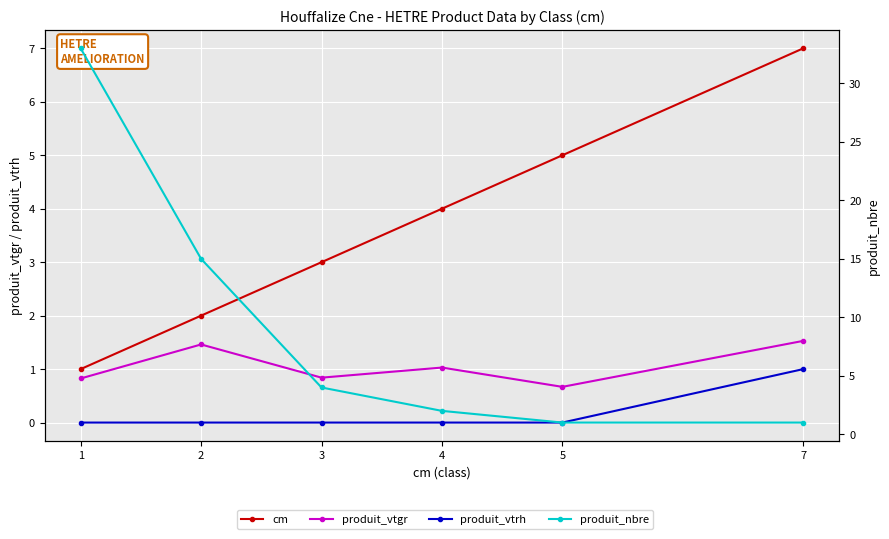

Where does the produit_vtgr series first go above 1?

2